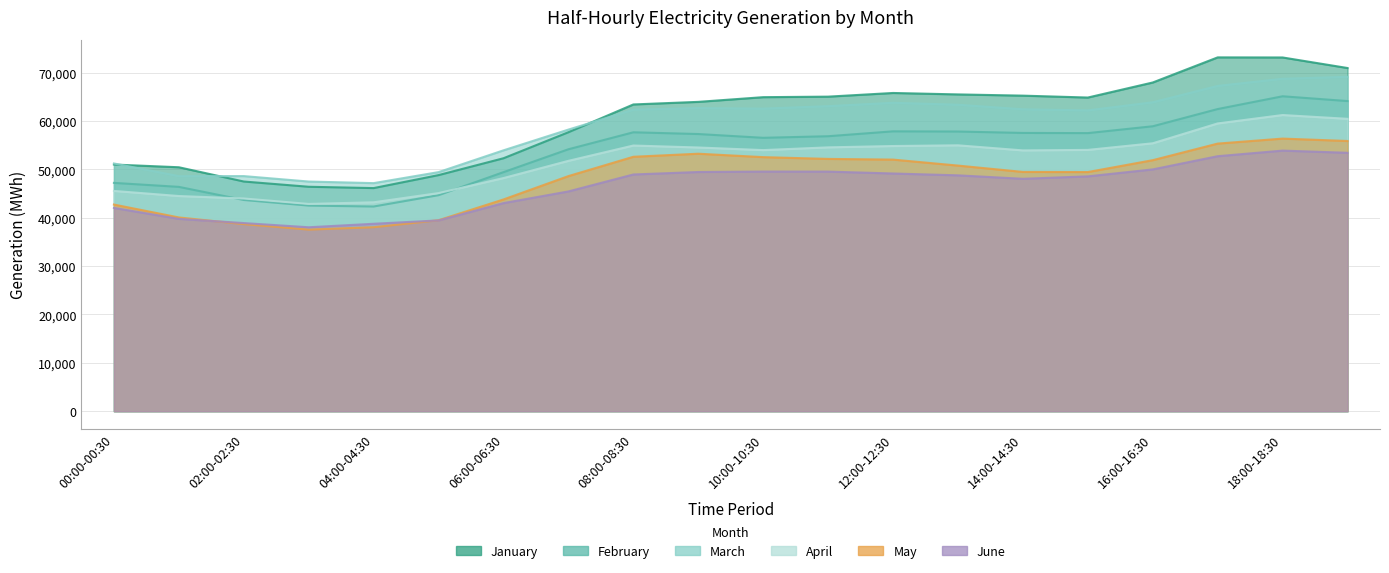

Reading left to right, transcribe all the data shown in this chart.

January: 51009	50447	47498	46413	46139	48826	52311	57695	63436	63971	64943	65051	65809	65512	65258	64865	67978	73171	73152	70970
February: 47215	46390	43678	42518	42326	44671	49435	54168	57679	57318	56538	56864	57876	57837	57545	57509	58925	62486	65127	64136
March: 51231	48612	48619	47493	47165	49442	53948	58237	62360	62692	62577	63086	63782	63382	62437	62211	63887	67273	68749	69151
April: 45554	44498	43989	42865	43203	45109	48213	51775	54941	54536	53995	54562	54839	54985	53934	54037	55408	59510	61249	60465
May: 42733	40067	38687	37553	38046	39496	43791	48620	52616	53247	52541	52174	52031	50793	49482	49457	51913	55342	56375	55880
June: 42038	39776	38905	38038	38760	39453	43034	45449	48954	49465	49558	49551	49158	48778	48062	48565	50005	52734	53891	53438